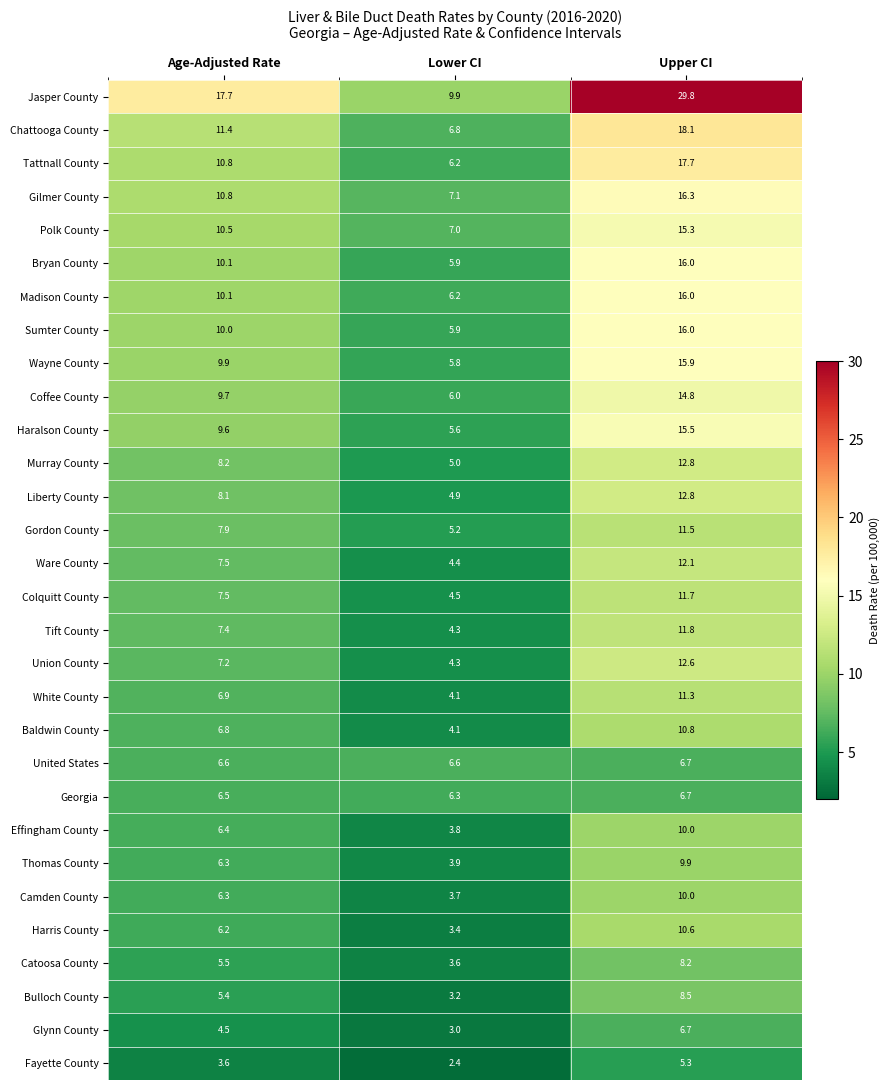

What value does the Madison County series have at Upper CI?

16.0